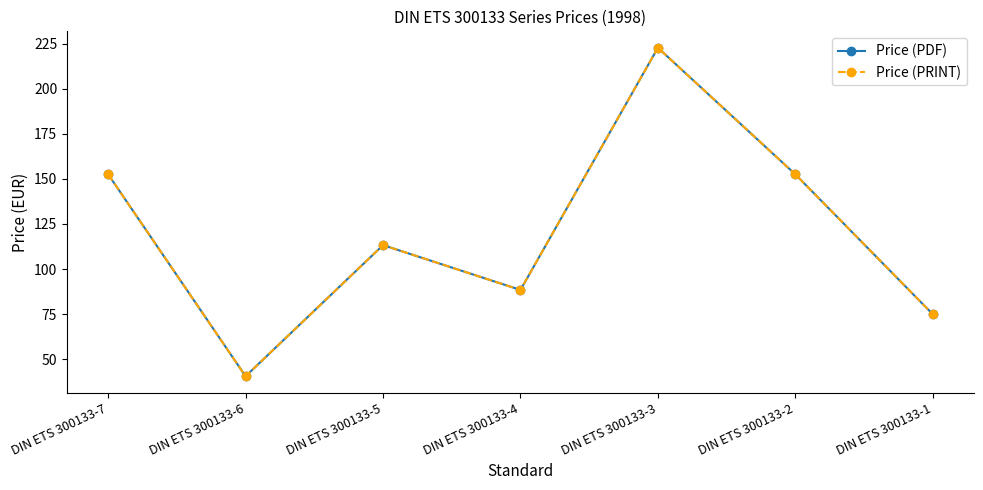

Does the chart have visible grid lines?

No